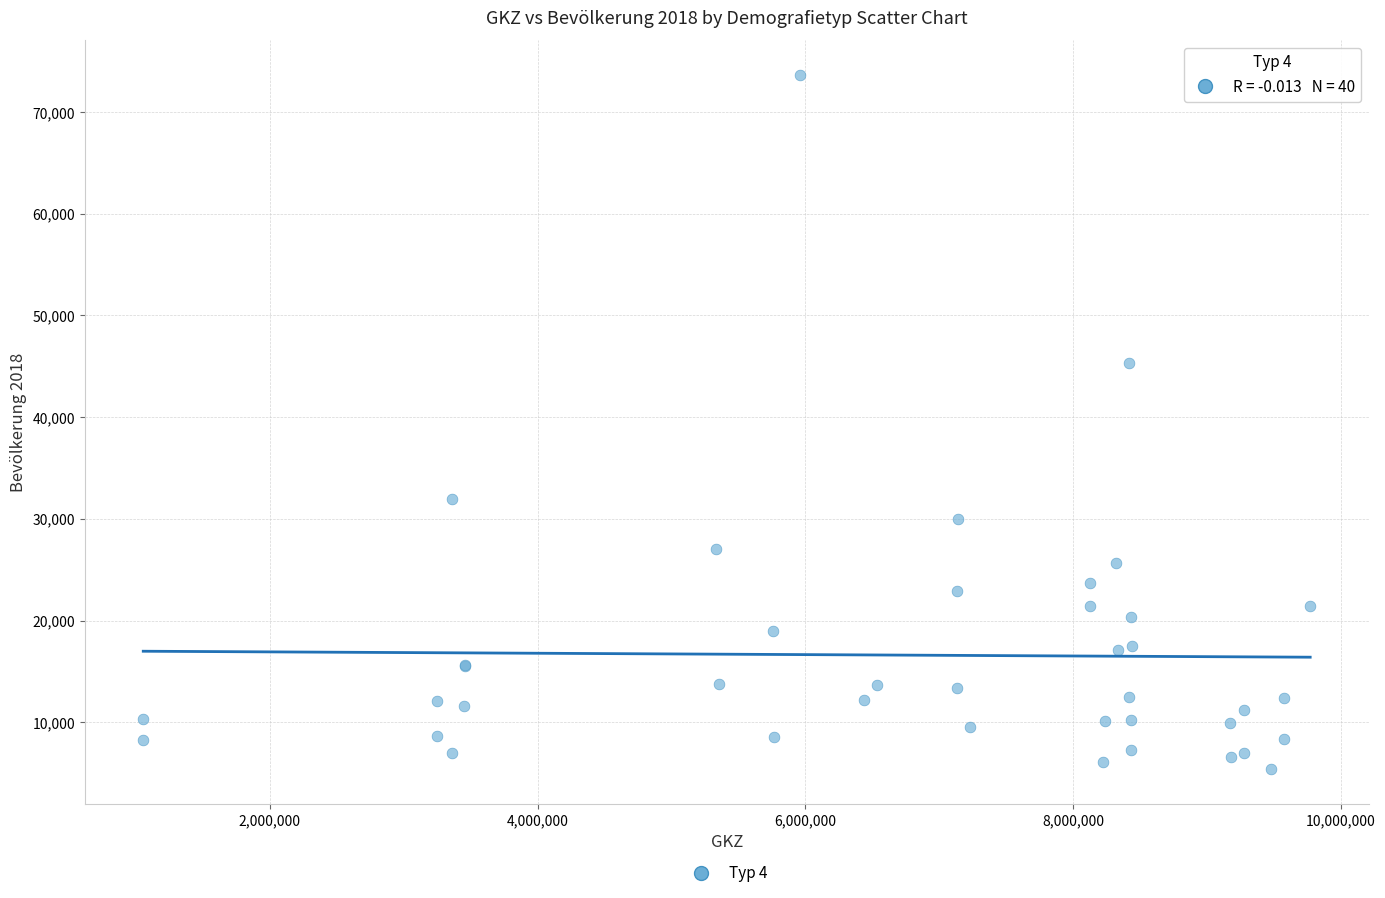

What Y value in the scatter plot is closest to 39505?

45327